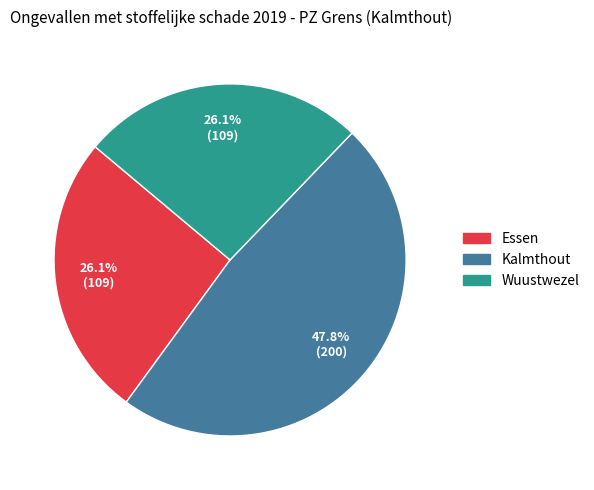

Do Essen and Kalmthout together represent more than half of the pie?

Yes